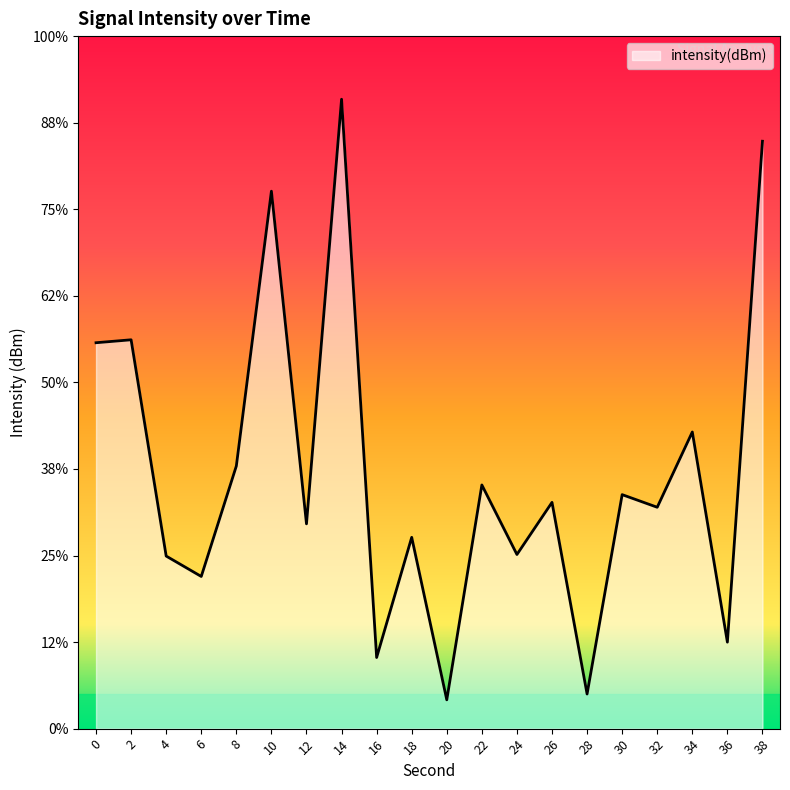

Is it true that the value at 20 is -116.7?

True